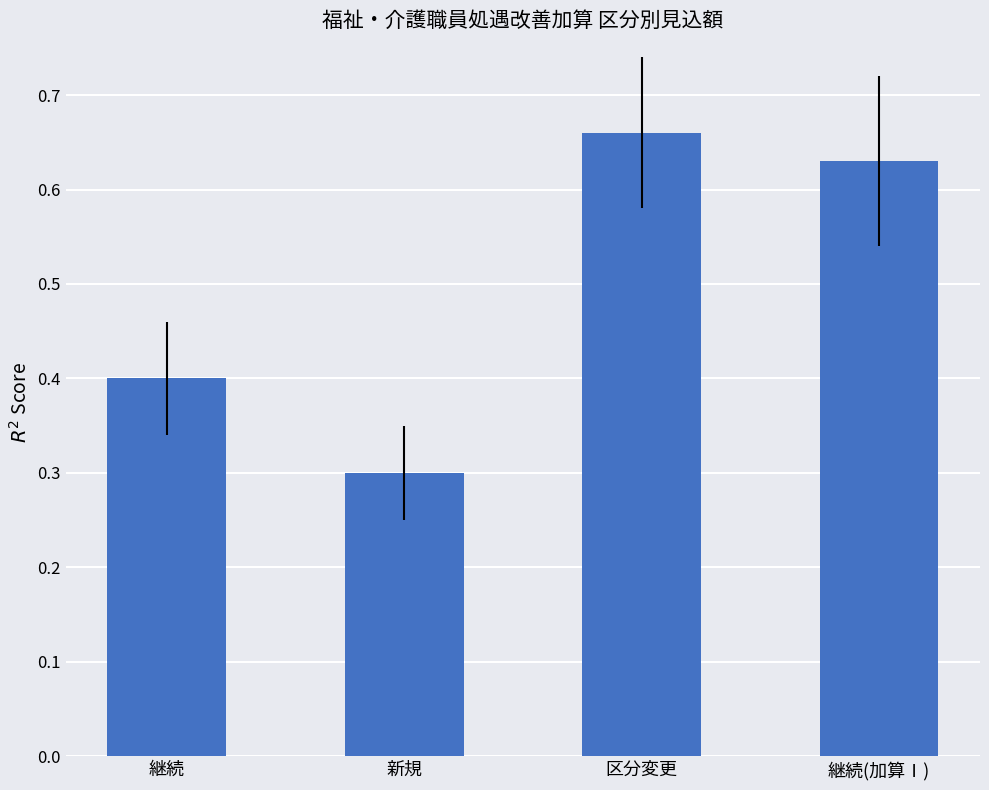

Count the number of categories in the chart.

4